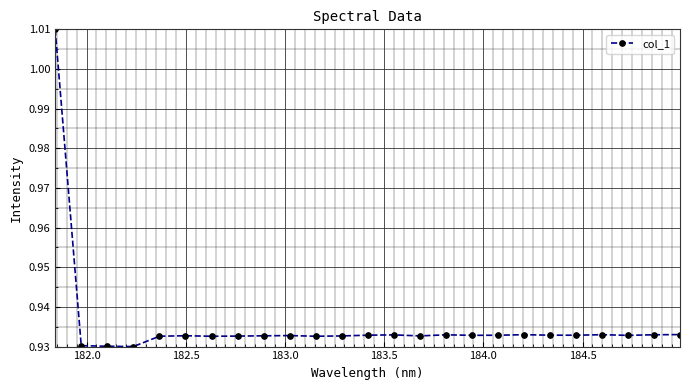

Count the values in the range 0 to 1.

24